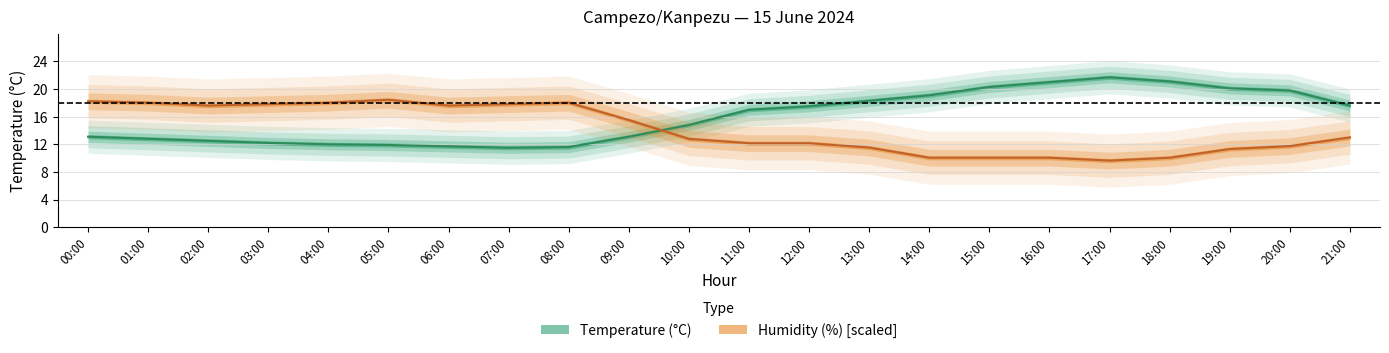

How many values in the Humidity (%) series exceed 12?

14